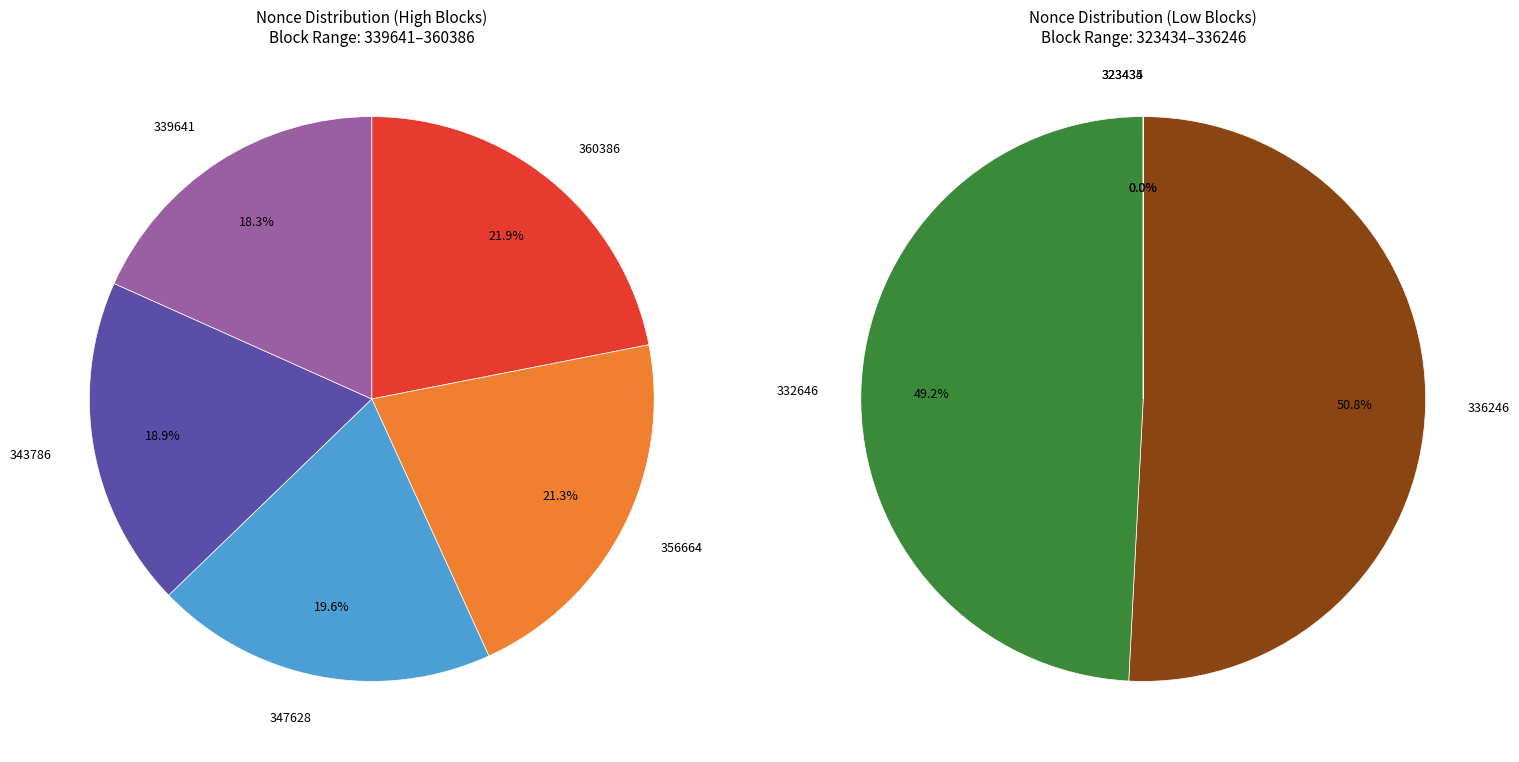

Which slice is the largest?

360386